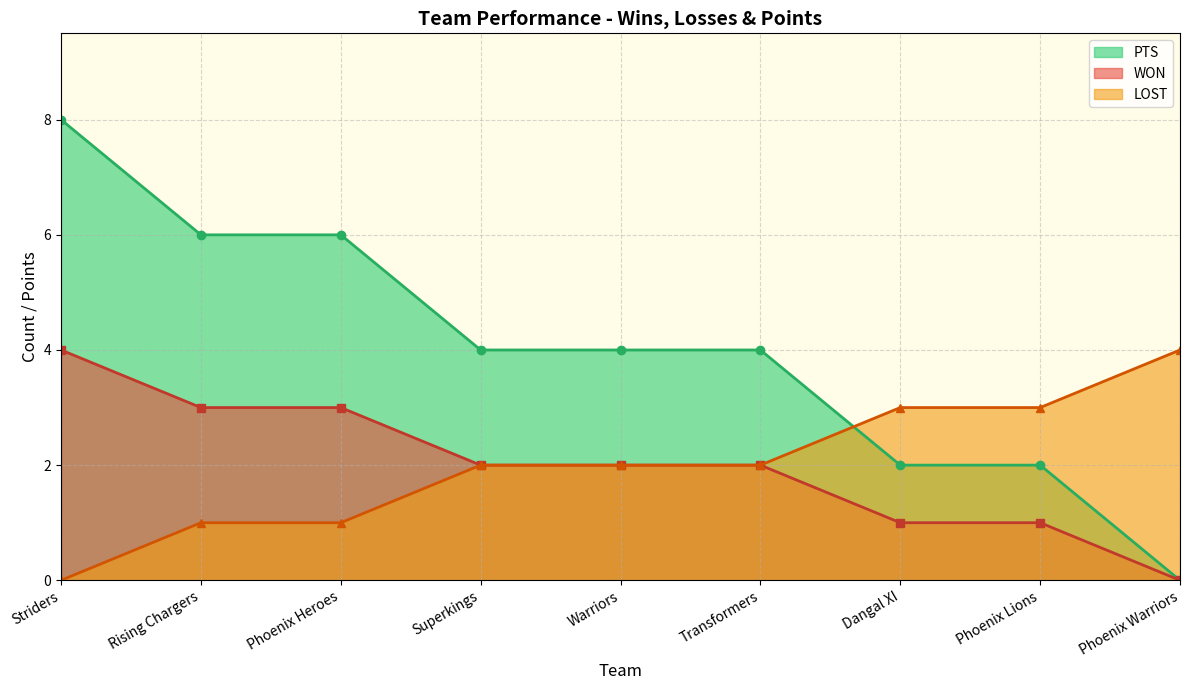

At which label does LOST first exceed 2?

Striders